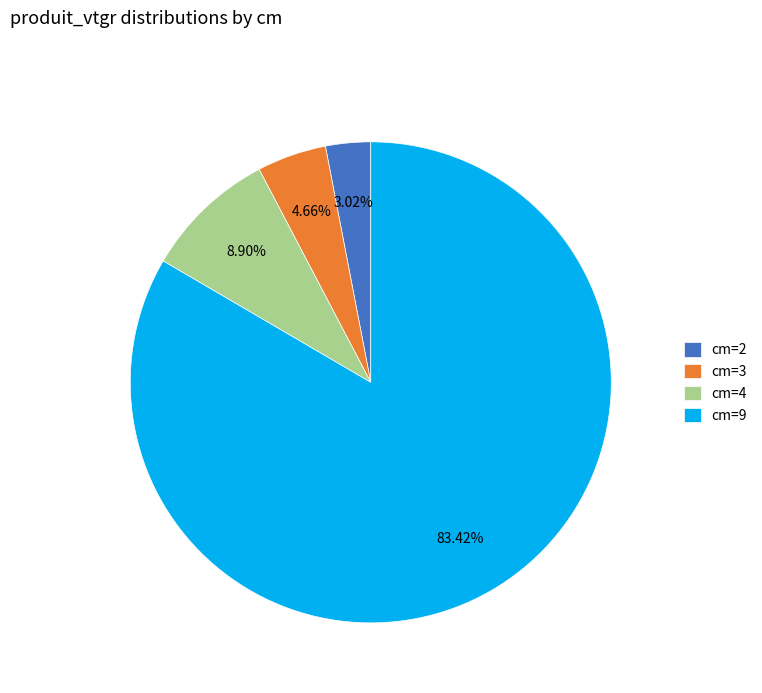

Which has a higher value, cm=4 or cm=9?

cm=9